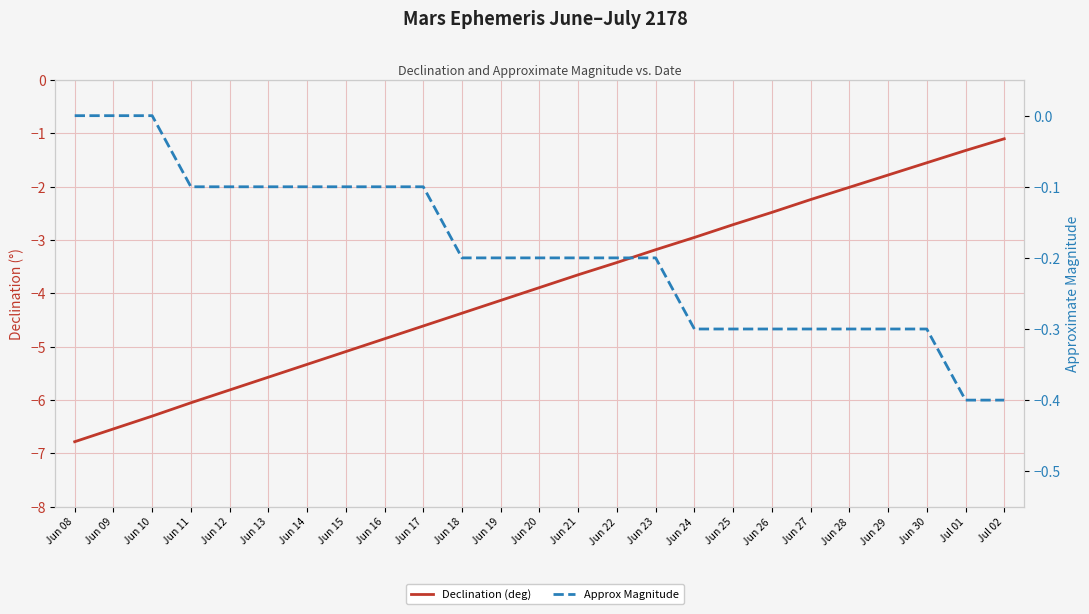

At which label does Declination (deg) first exceed -3?

Jun 24